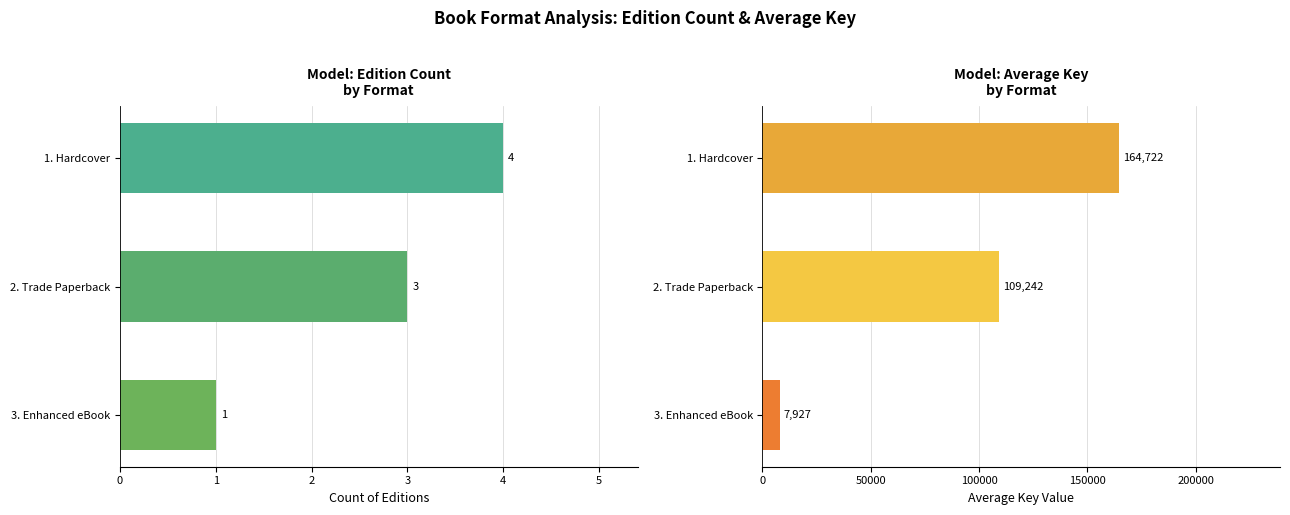

Is the value of Count of Editions at 2. Trade Paperback greater than the value of Avg Key at 3. Enhanced eBook?

No